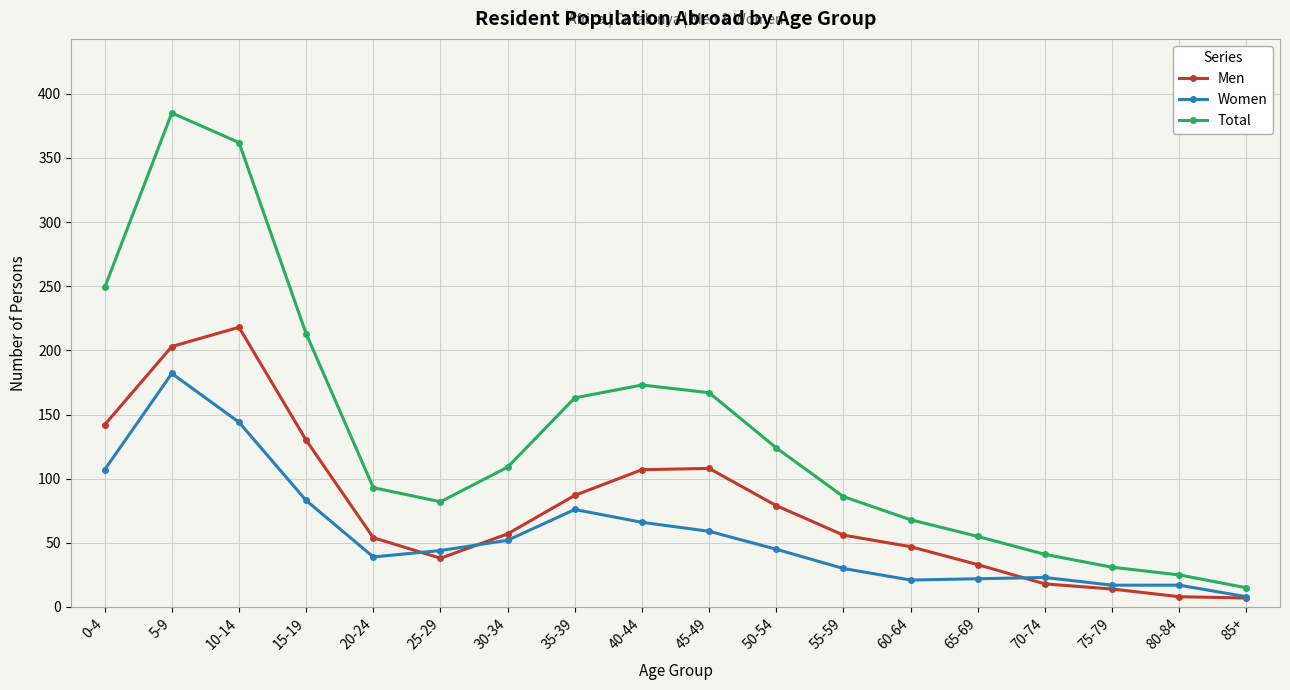

Is it true that Total equals 114 at 60-64?

False